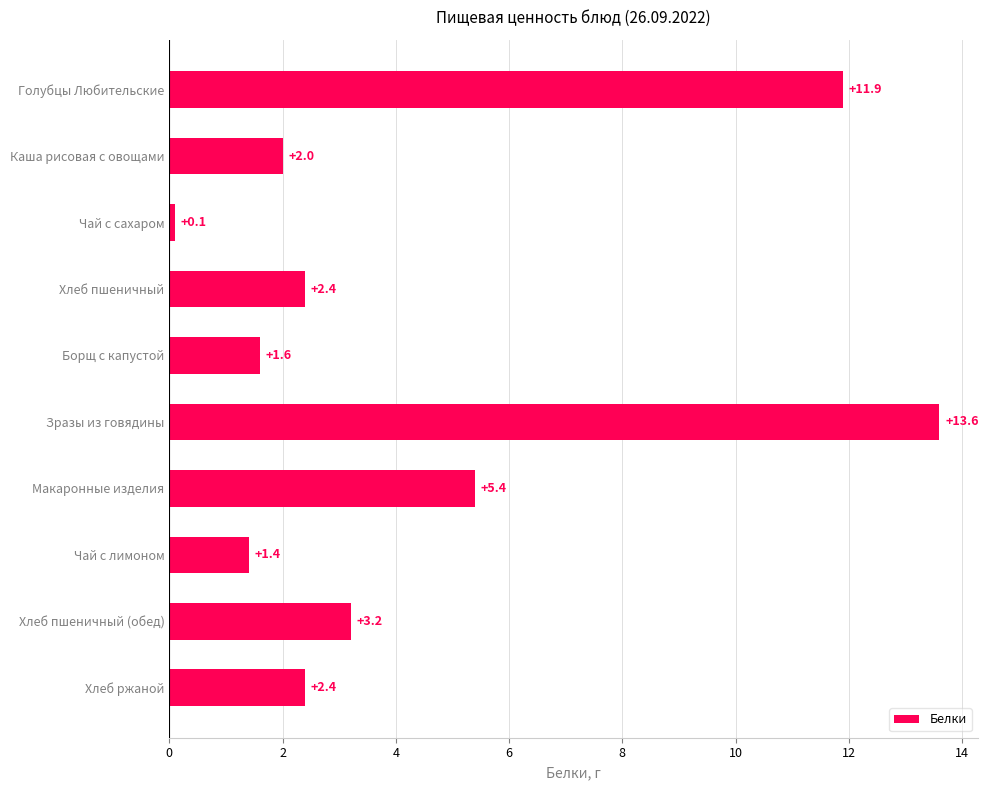

Are the bars horizontal?

Yes